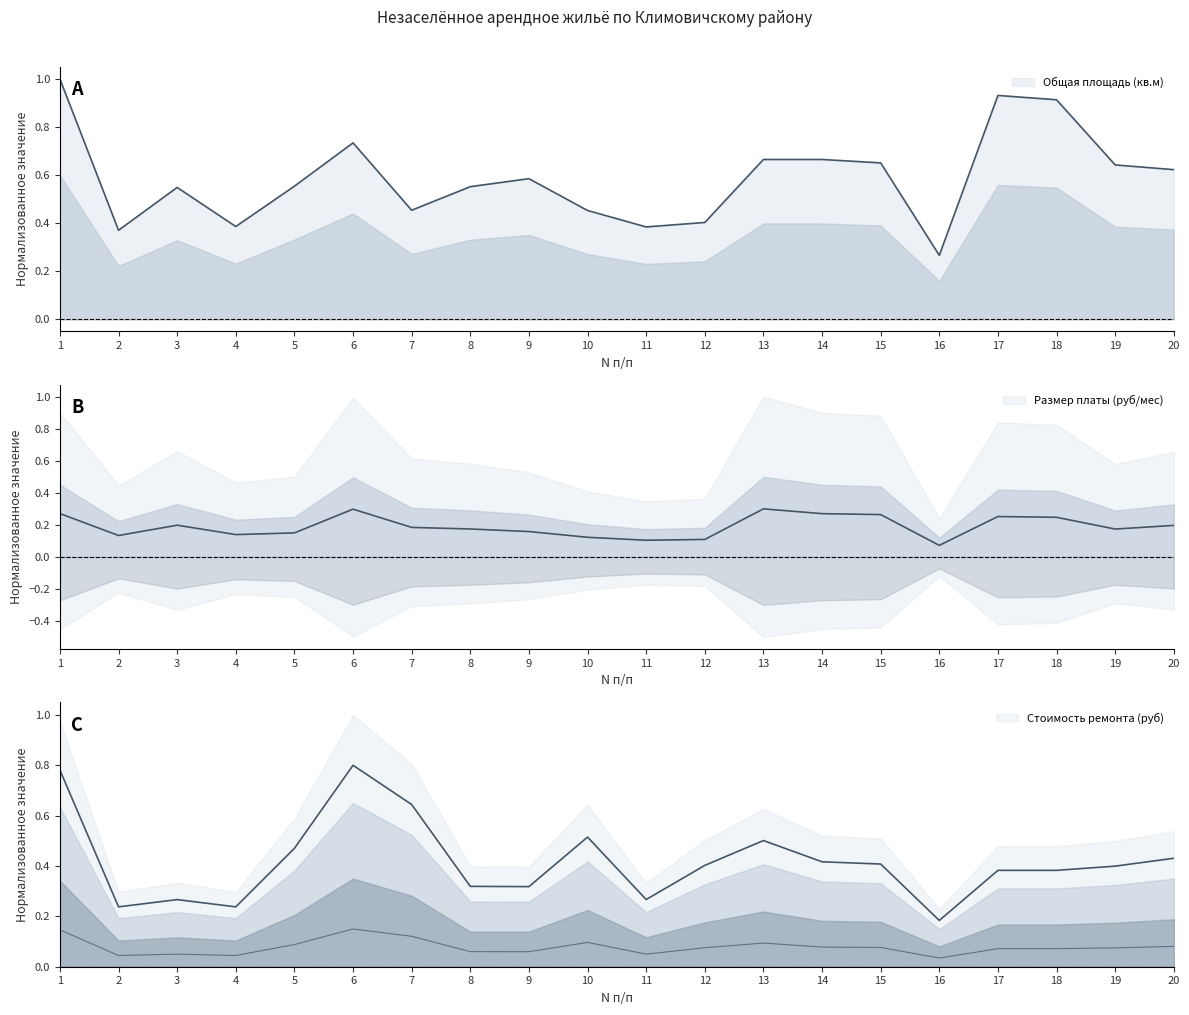

Reading left to right, extract all data points from this chart.

Общая площадь (кв.м): 1.0	0.4	0.5	0.4	0.6	0.7	0.5	0.6	0.6	0.5	0.4	0.4	0.7	0.7	0.7	0.3	0.9	0.9	0.6	0.6
Размер платы (руб/мес): 0.3	0.1	0.2	0.1	0.1	0.3	0.2	0.2	0.2	0.1	0.1	0.1	0.3	0.3	0.3	0.1	0.3	0.2	0.2	0.2
Стоимость ремонта (руб): 0.8	0.2	0.3	0.2	0.5	0.8	0.6	0.3	0.3	0.5	0.3	0.4	0.5	0.4	0.4	0.2	0.4	0.4	0.4	0.4